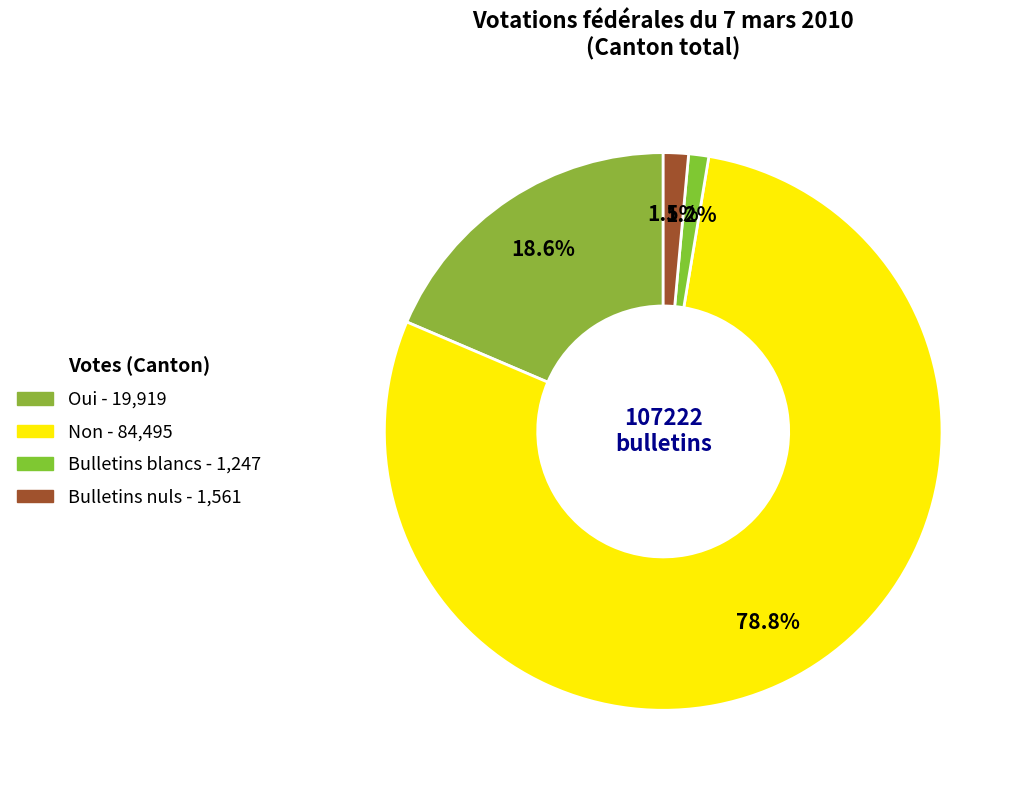

To the nearest percent, what is the difference between the largest and smallest slice percentages?

78%